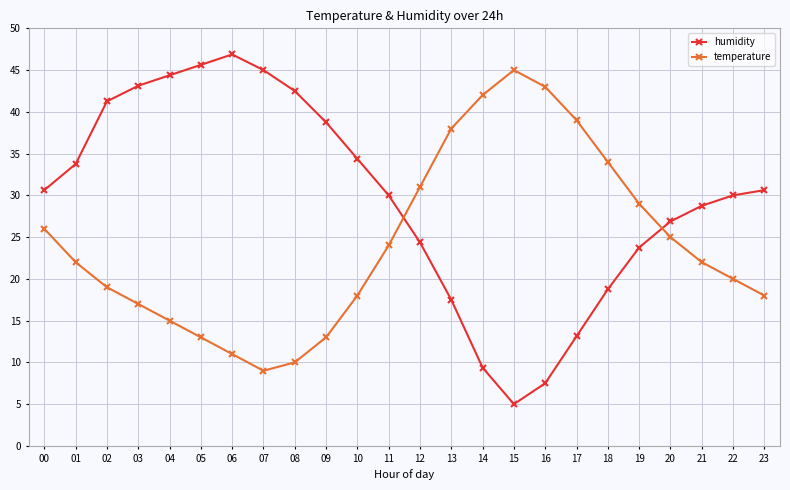

What is the maximum value shown in the chart?

46.9